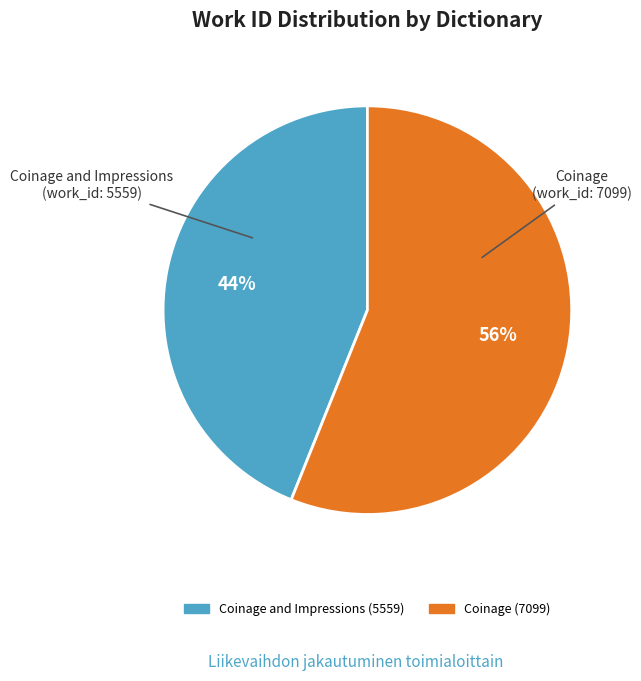

Which has a higher value, Coinage and Impressions (5559) or Coinage (7099)?

Coinage (7099)